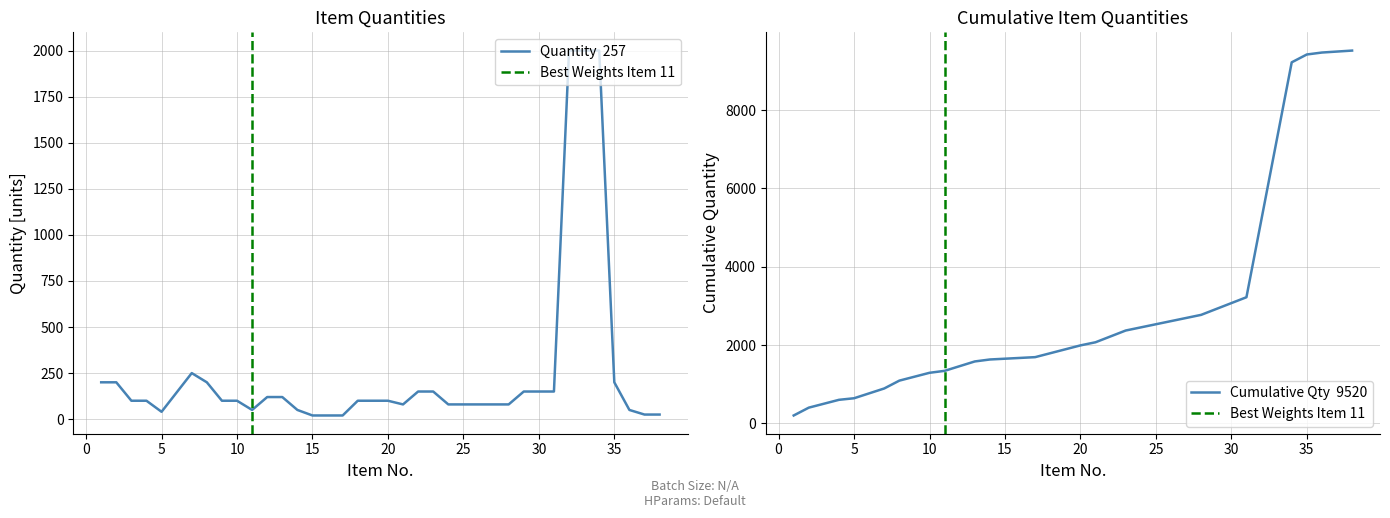

What is the approximate value at 32, to the nearest 10?

2000